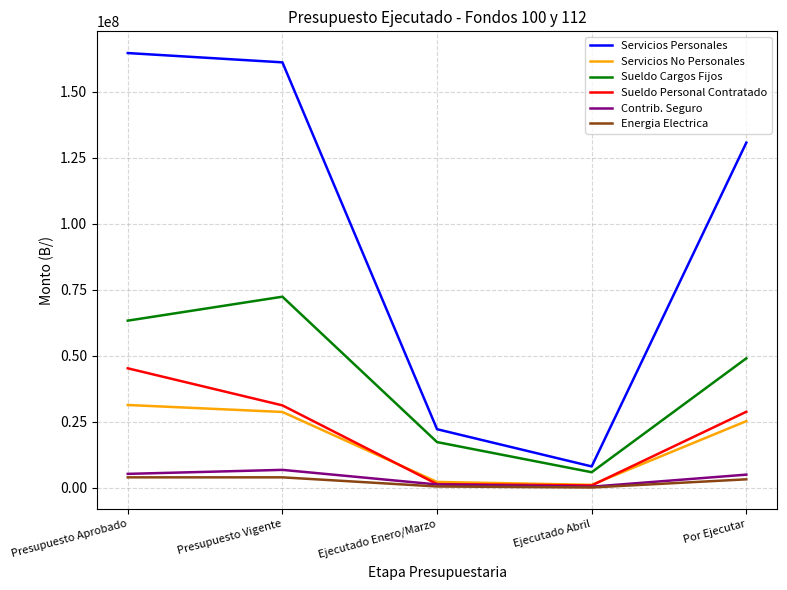

In Sueldo Personal Contratado, how many points are lower than both neighbors (excluding endpoints)?

1